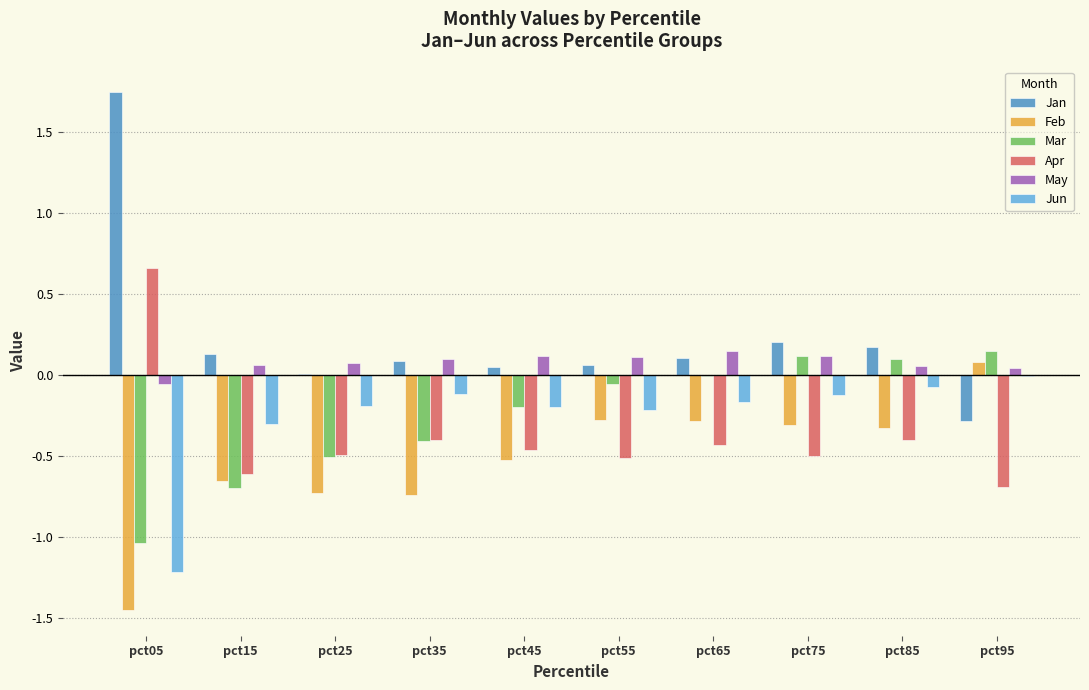

What are all the series names shown in the legend?

Jan, Feb, Mar, Apr, May, Jun